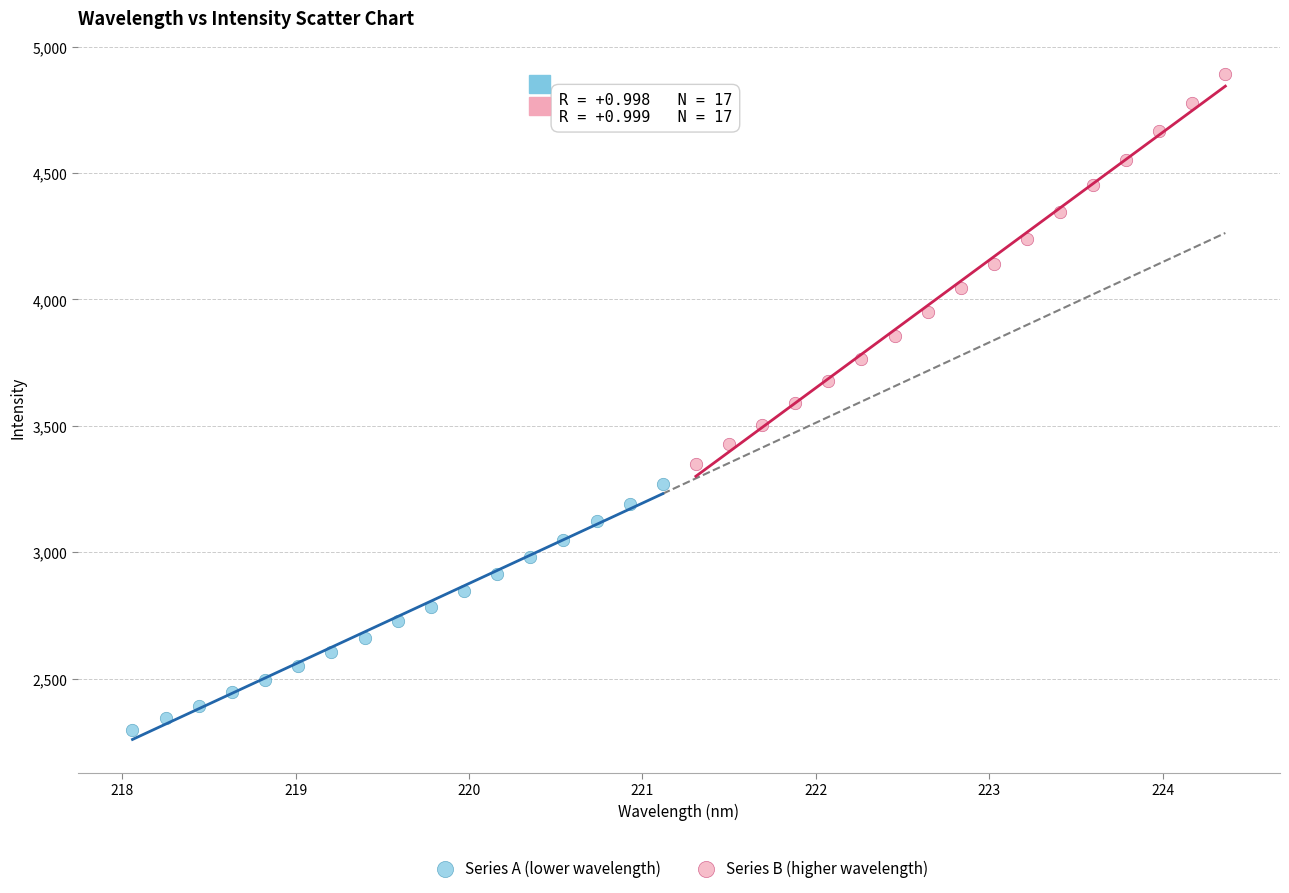

What are all the series names shown in the legend?

Series A (lower wavelength), Series B (higher wavelength)